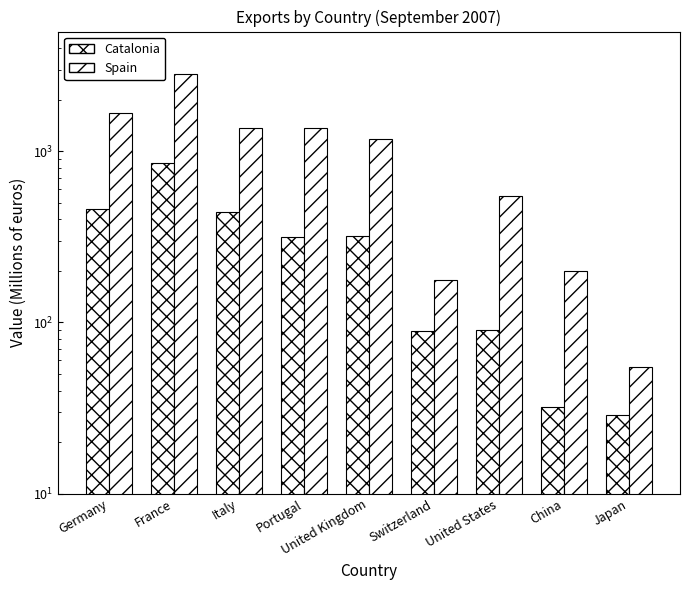

Reading right to left, extract all data points from this chart.

Catalonia: 28.7	31.9	90.3	89.7	320.6	314.5	442.0	848.8	461.3
Spain: 55.2	200.5	546.8	176.0	1184.9	1367.7	1370.9	2816.2	1668.5